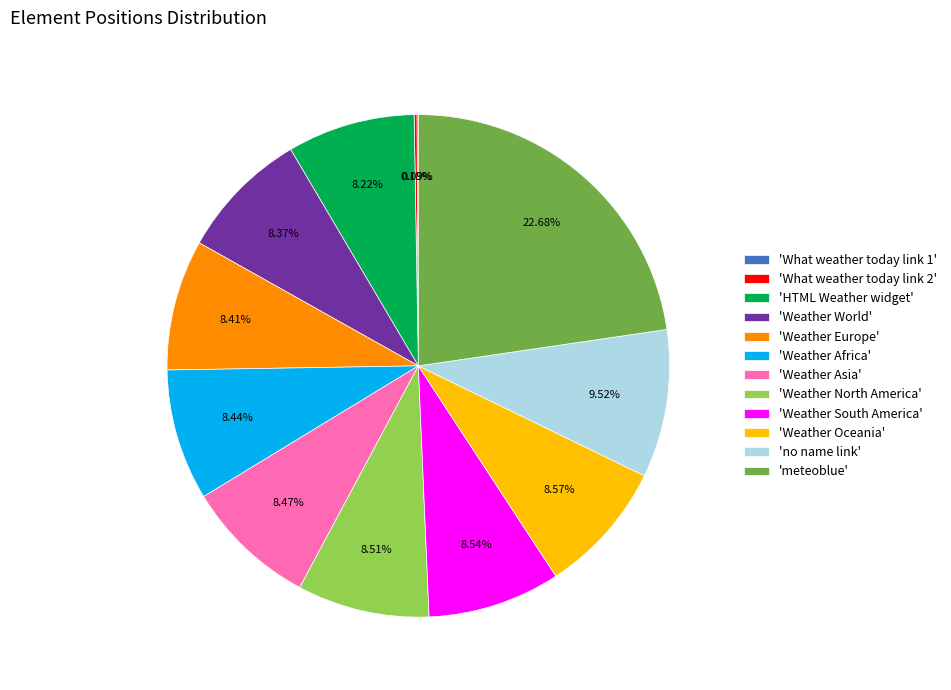

To the nearest percent, what is the difference between the largest and smallest slice percentages?

23%